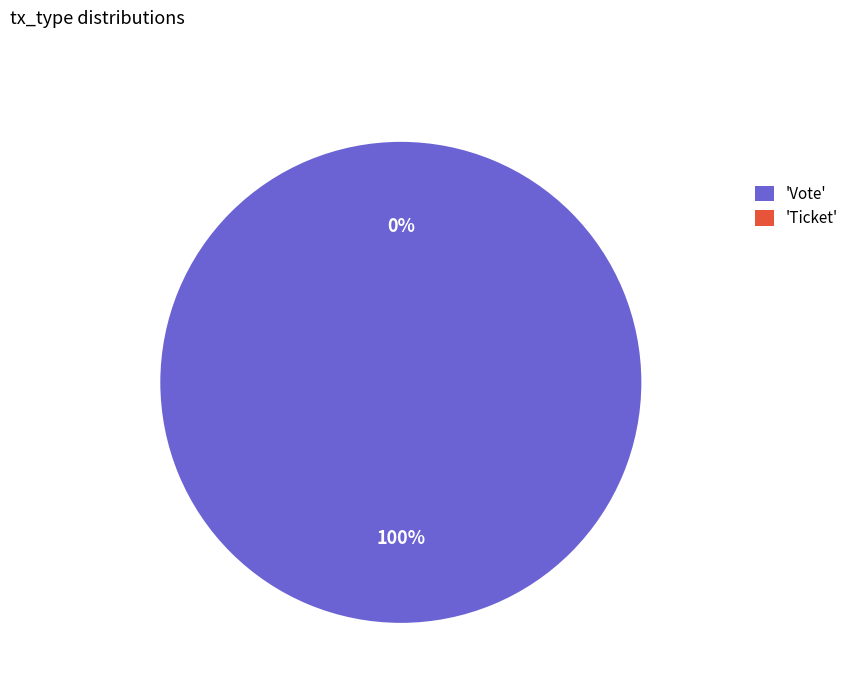

Which has a higher value, Vote or Ticket?

Vote